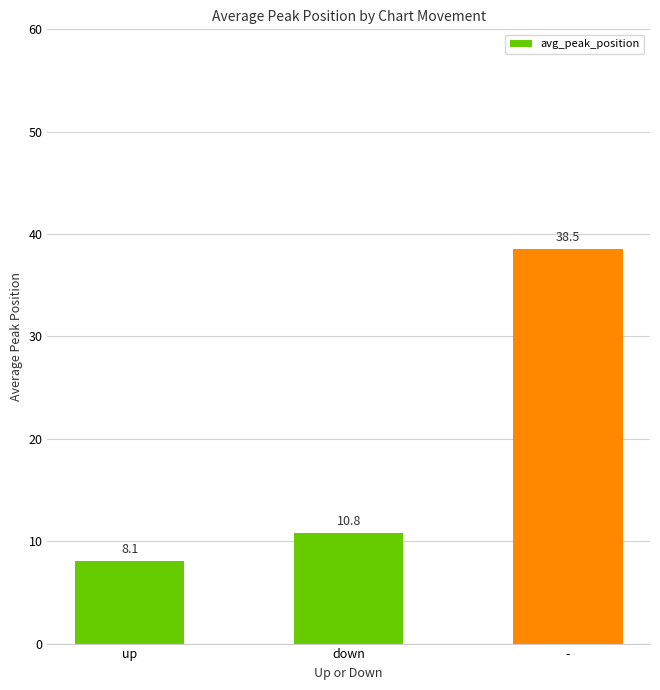

Approximately how many times larger is the value at - compared to down?

3.6